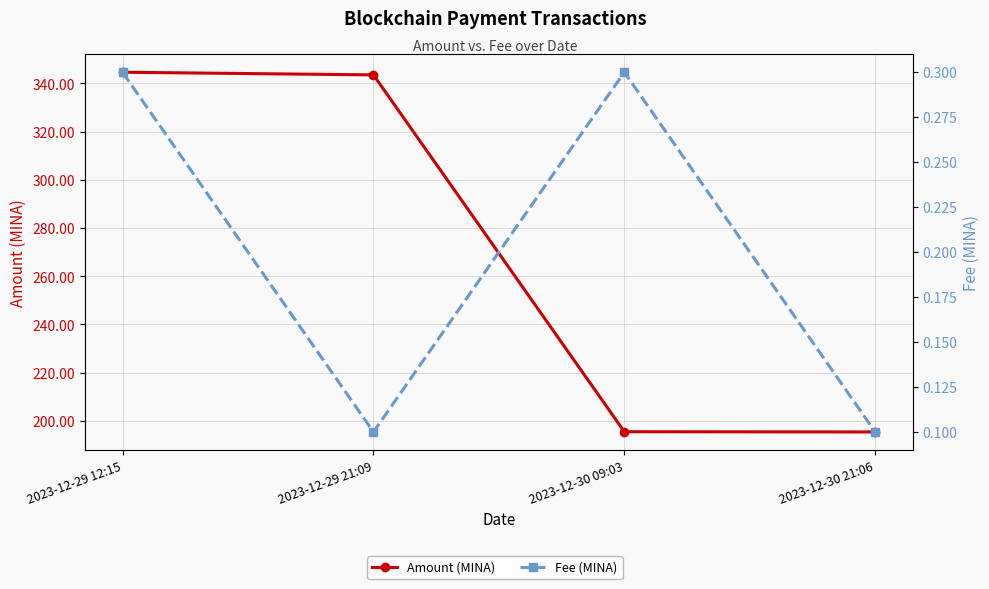

How many categories are shown in the chart?

4